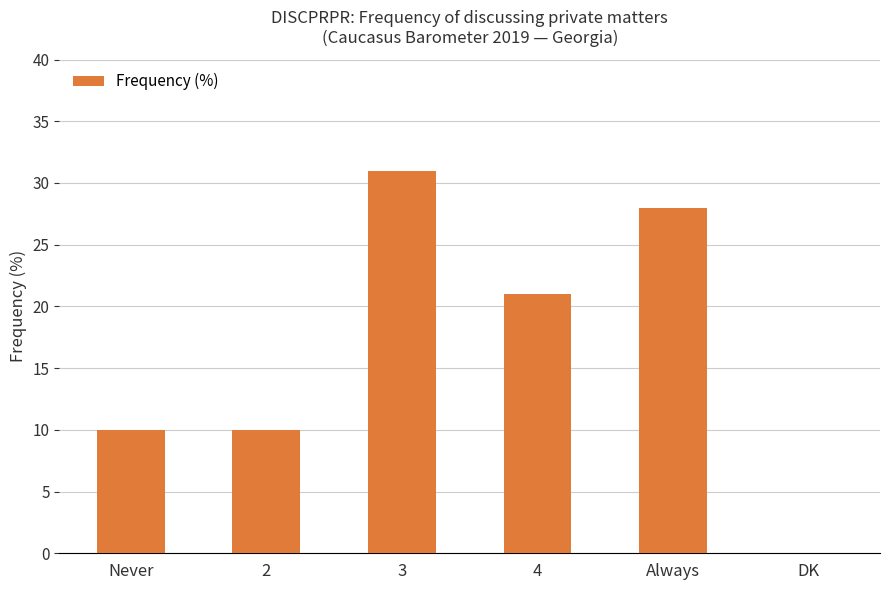

Count the number of categories in the chart.

6